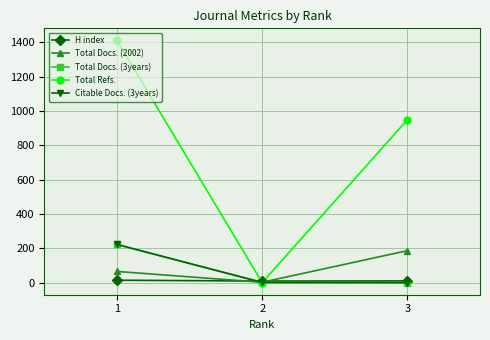

Rank the series at 1 from highest to lowest value.

Total Refs., Total Docs. (3years), Citable Docs. (3years), Total Docs. (2002), H index